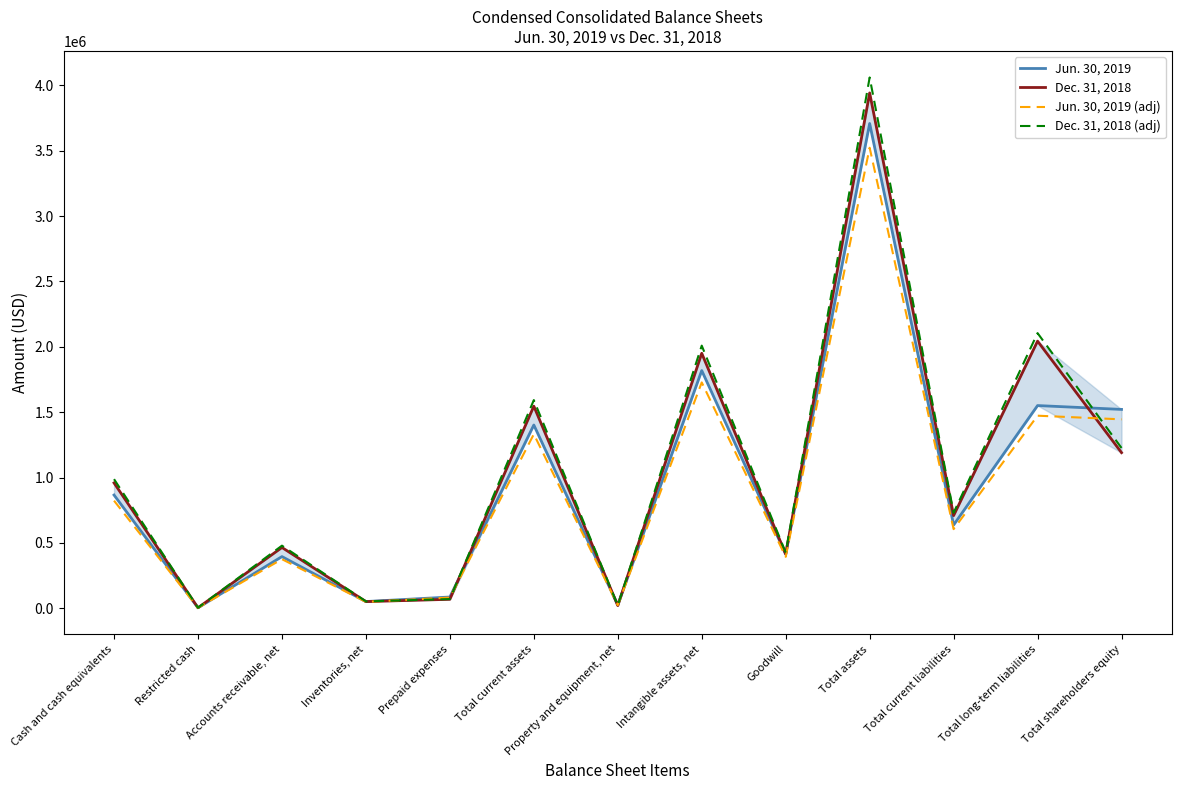

What is the total value across all series at Intangible assets, net?

7504495.1